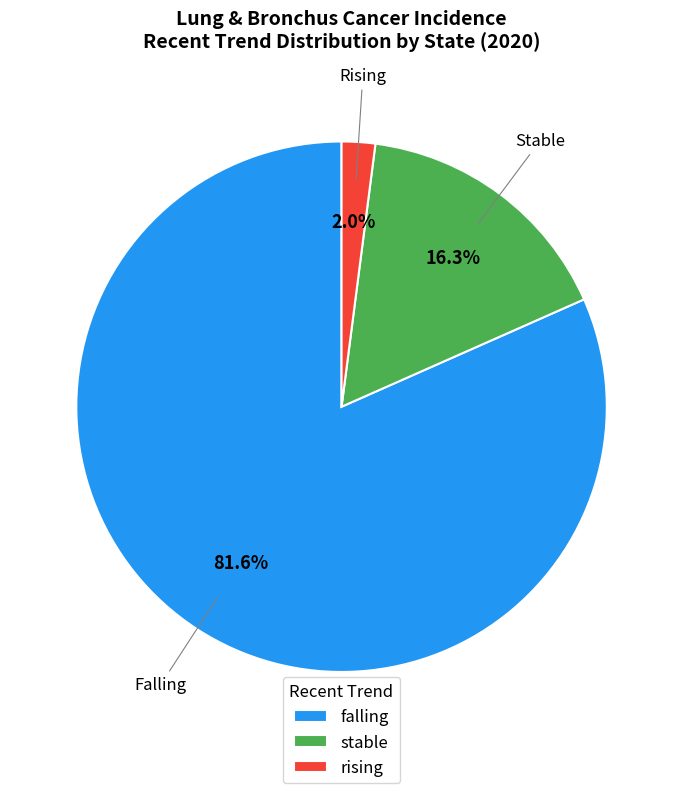

What percentage is NOT represented by stable?

83.7%